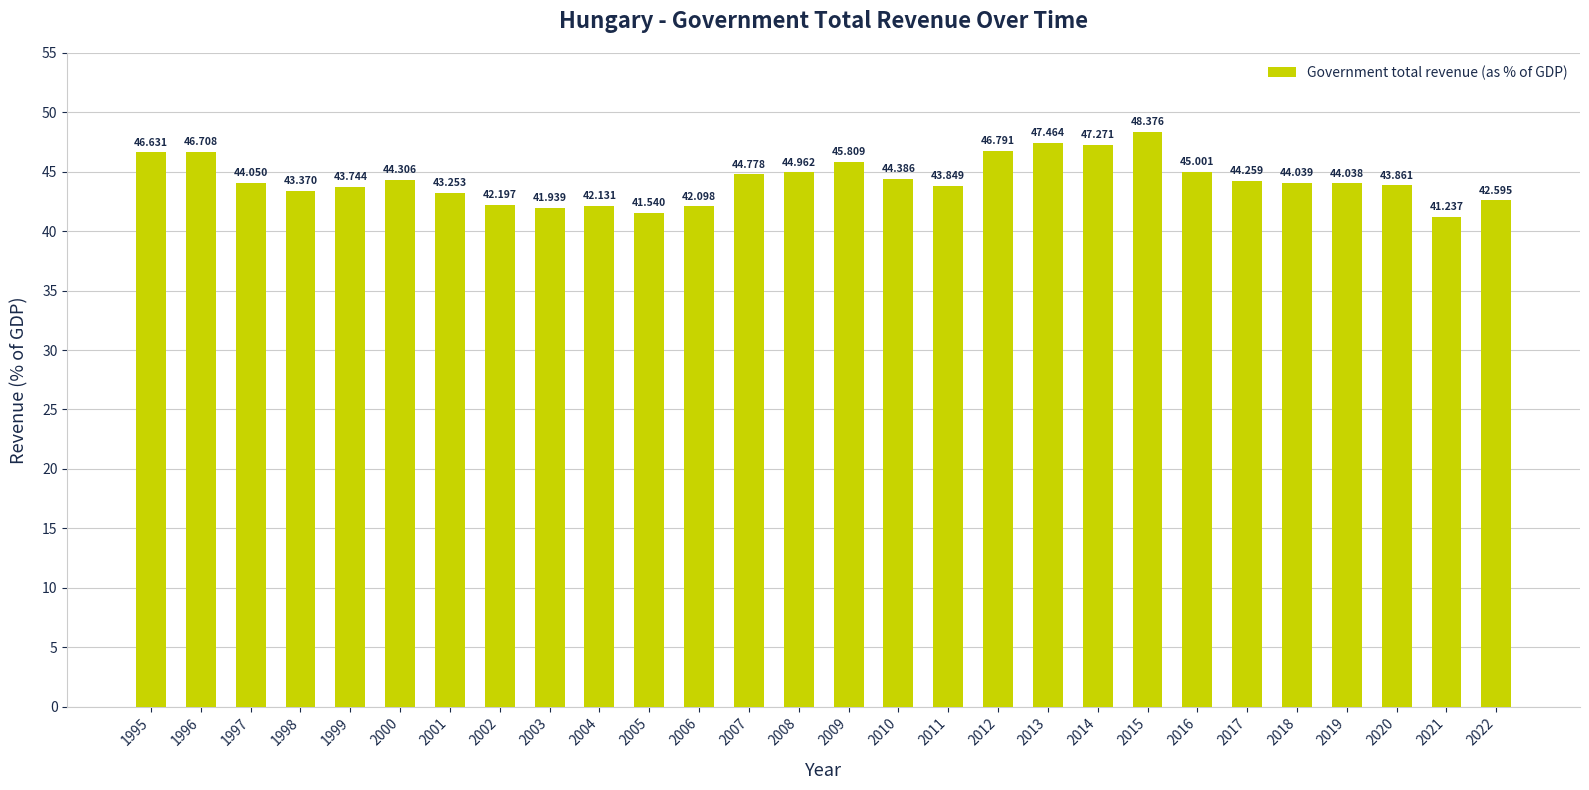

At which label does the data first exceed 44?

1995